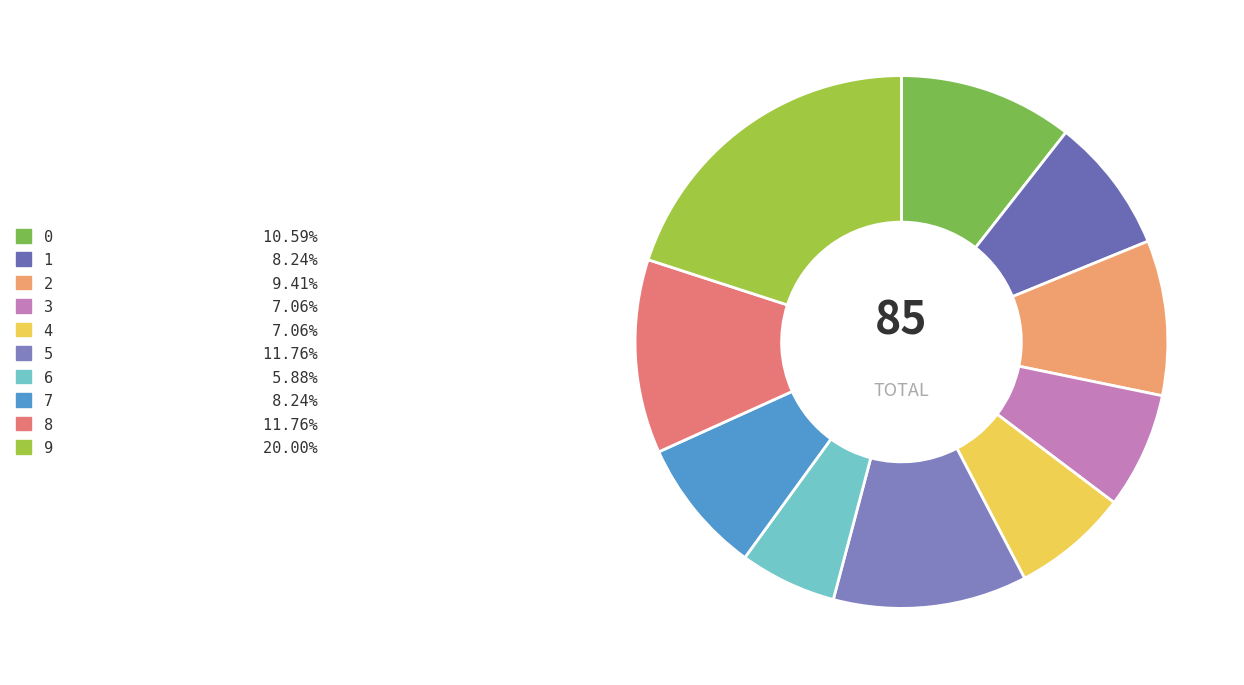

Do 3 and 1 together represent more than half of the pie?

No